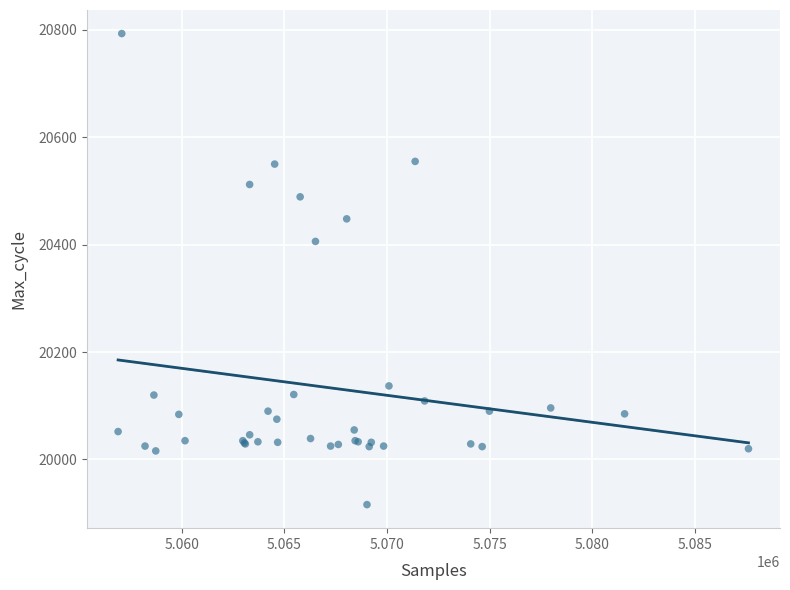

What Y value in the scatter plot is closest to 20354?

20406